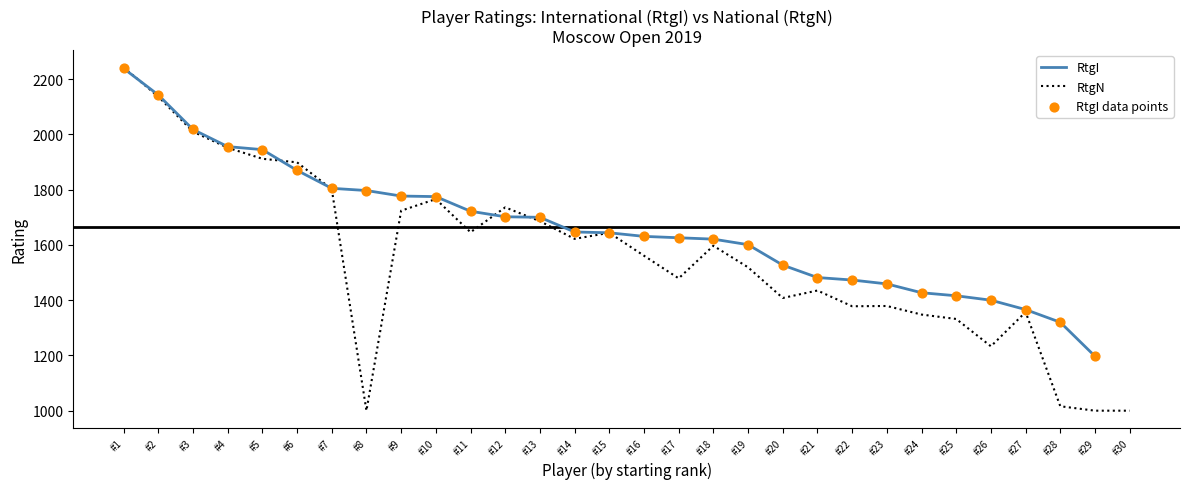

The value of RtgN at #17 is 1479. True or false?

True